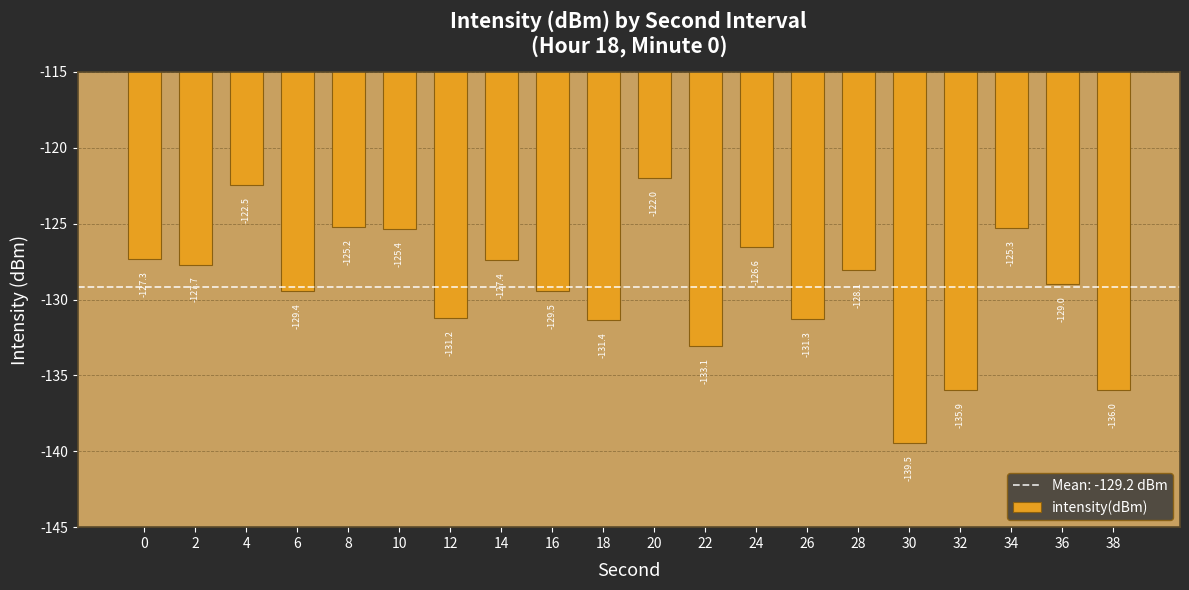

List the labels in order of value, largest first.

20, 4, 8, 34, 10, 24, 0, 14, 2, 28, 36, 6, 16, 12, 26, 18, 22, 32, 38, 30